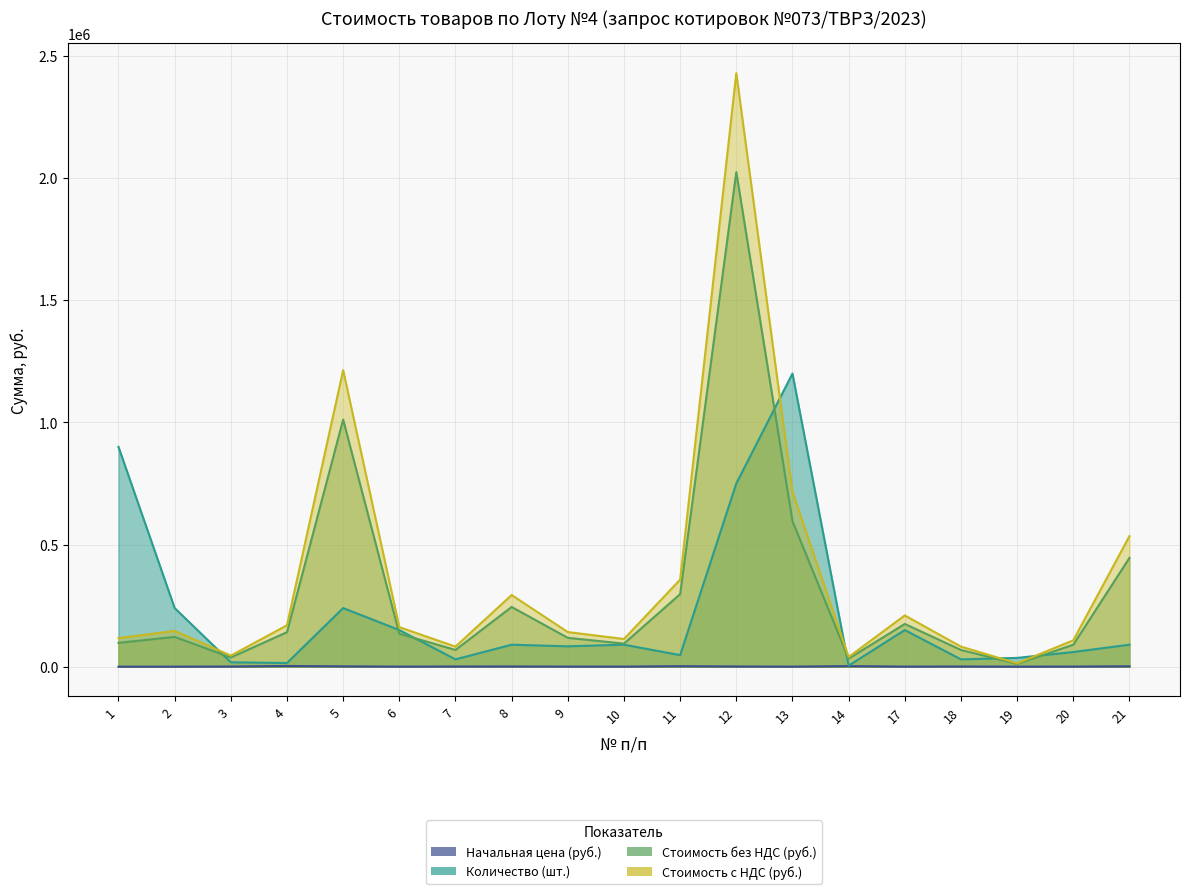

What is the greatest value displayed?

2430000.0